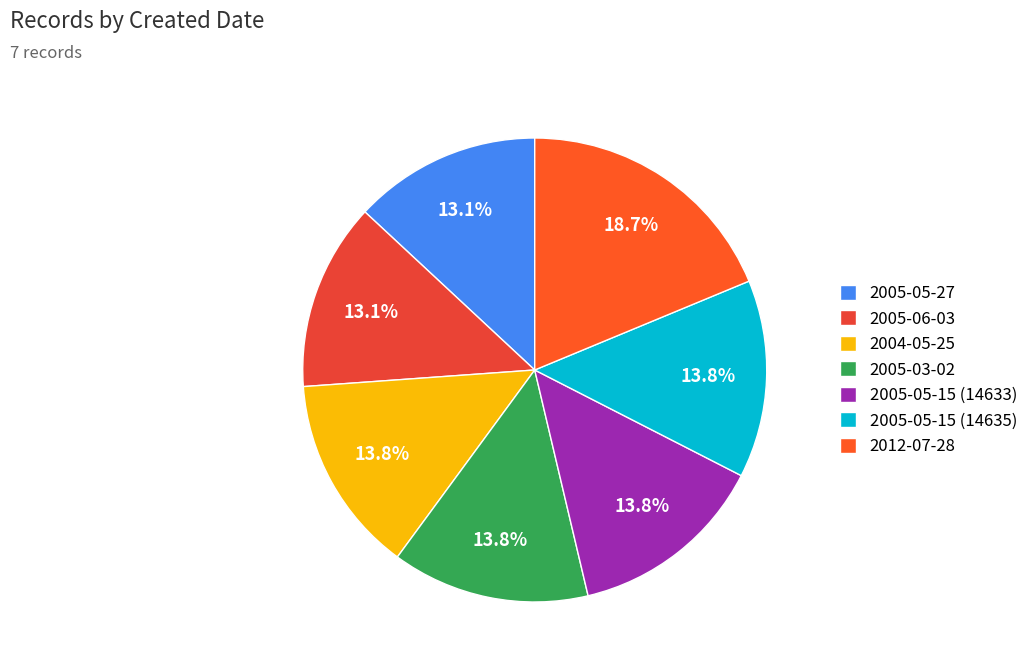

To the nearest percent, what portion does 2005-03-02 represent?

14%